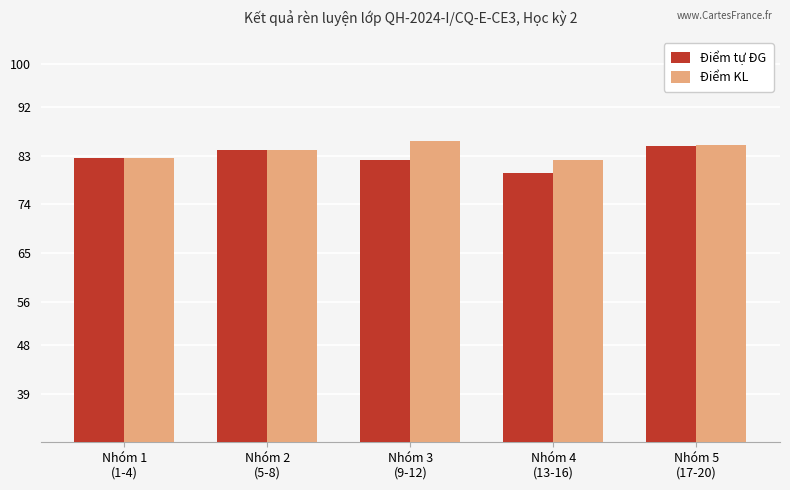

Which category has the lowest value across all series?

Nhóm 4
(13-16)